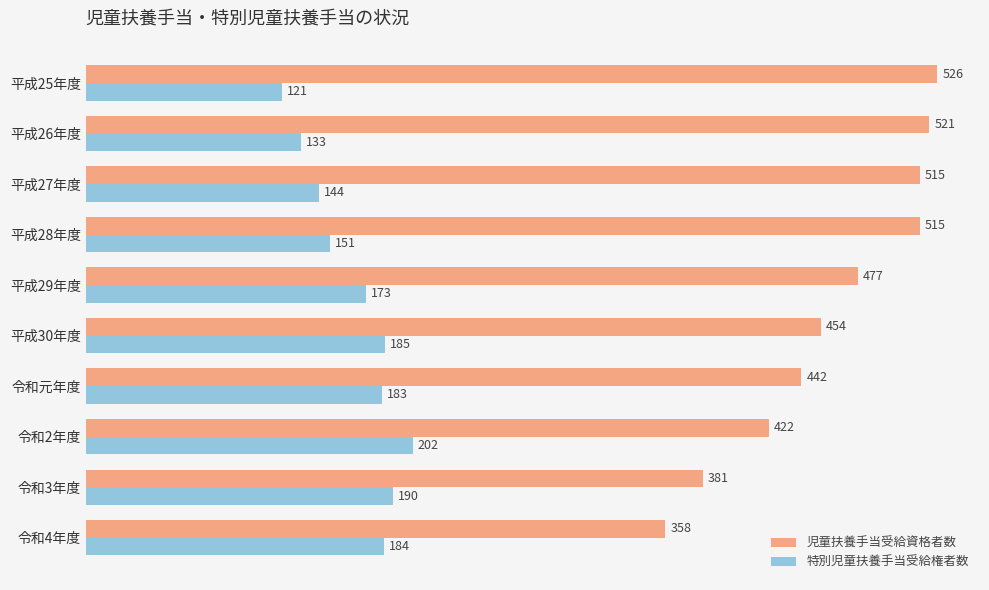

Which category has the lowest value across all series?

平成25年度